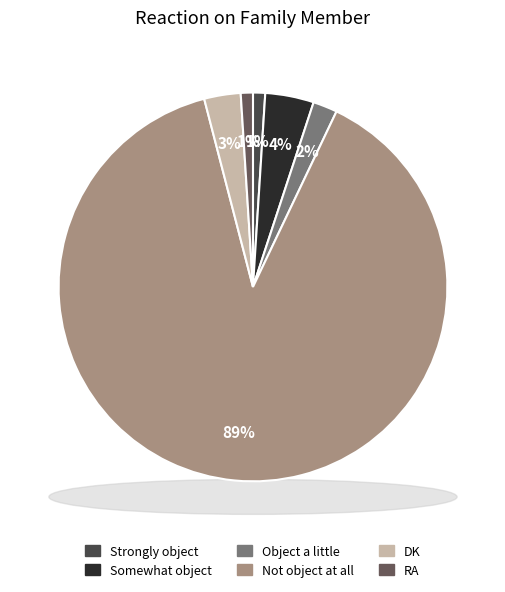

What is the ratio of the value at Not object at all to the value at RA?

88.0